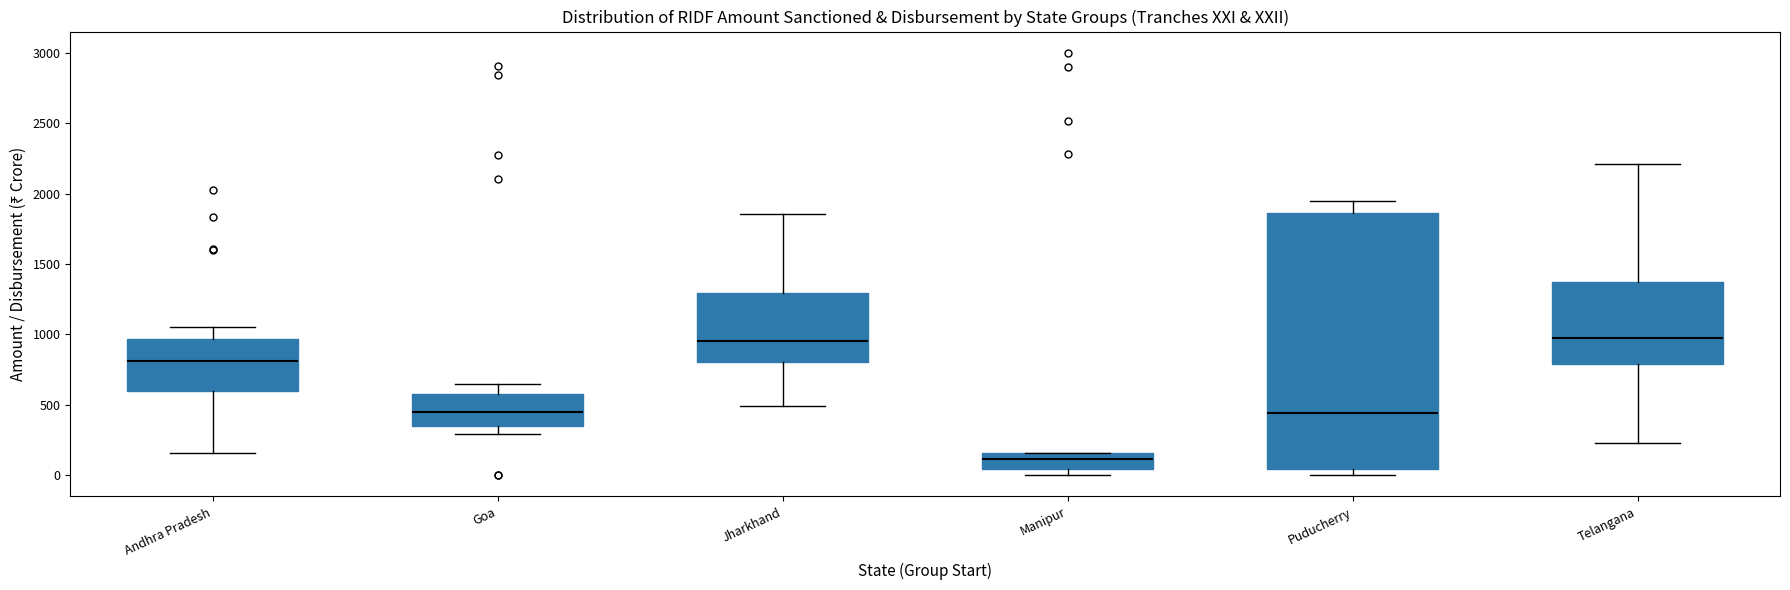

Where is the lower edge of the box for Puducherry on the y-axis? The values are not printed on the chart, so give them approximately, as read against the axis.

50